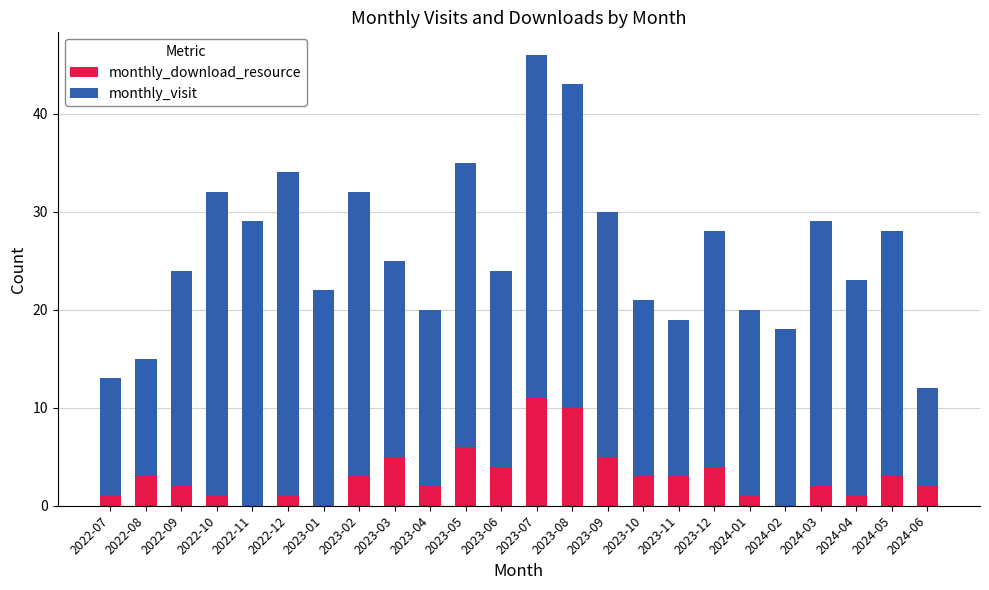

The value of monthly_download_resource at 2022-08 is 3. True or false?

True